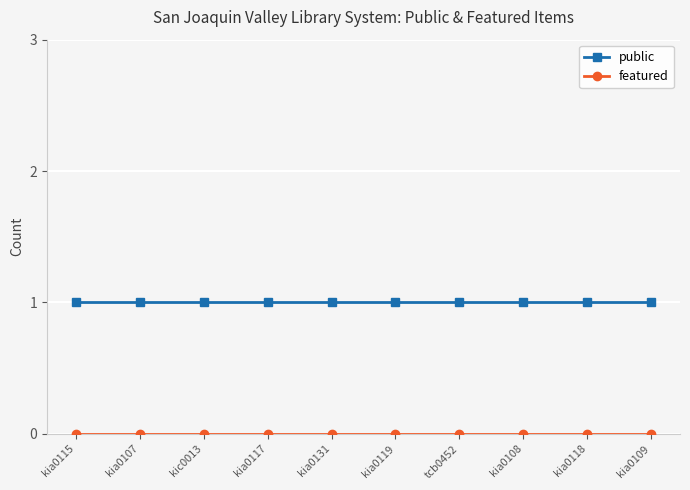

What is the sum of all public values?

10